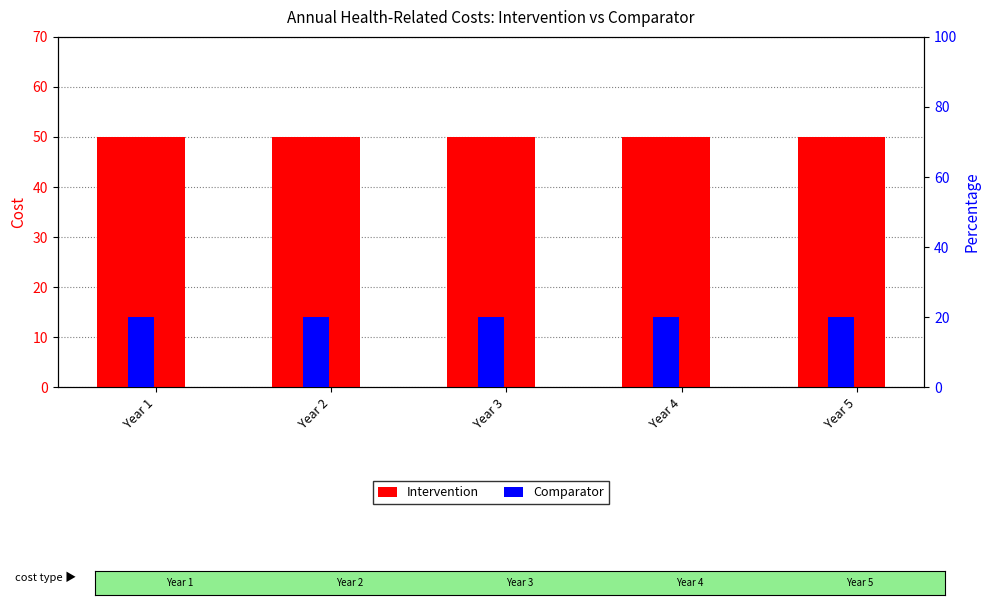

Is it true that Intervention equals 50 at Year 1?

True